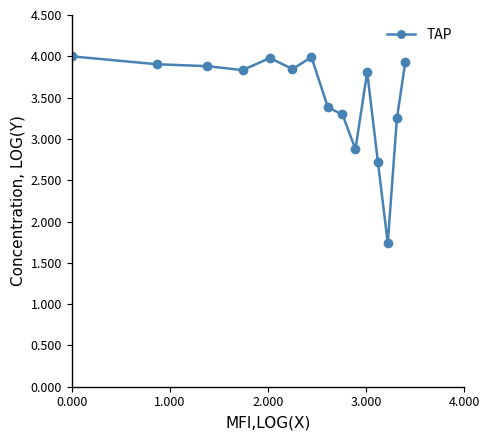

Does the chart have visible grid lines?

No